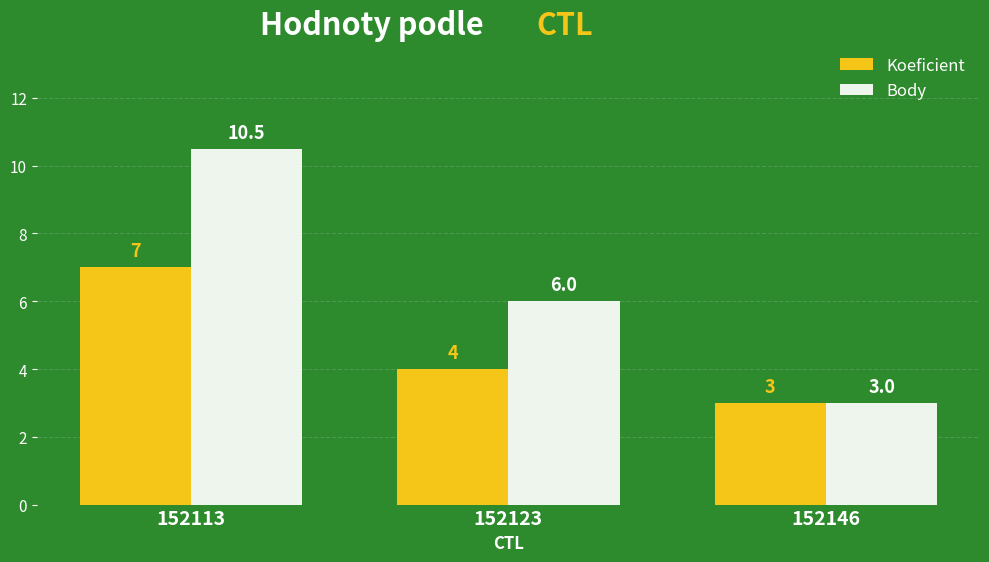

What is the difference between the maximum and minimum values in the Koeficient series?

4.0